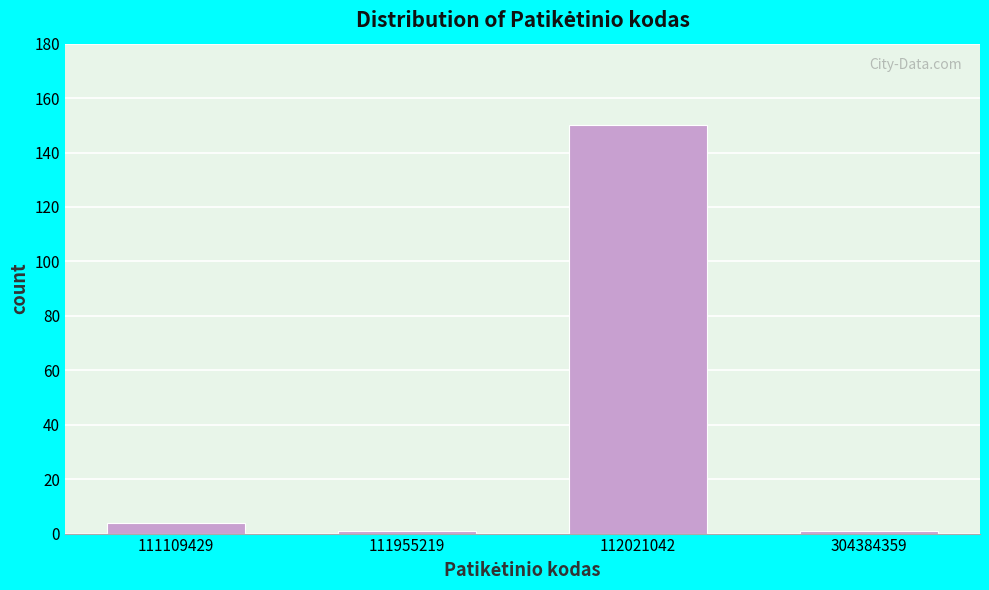

Reading left to right, transcribe all the data shown in this chart.

111109429=4	111955219=1	112021042=150	304384359=1